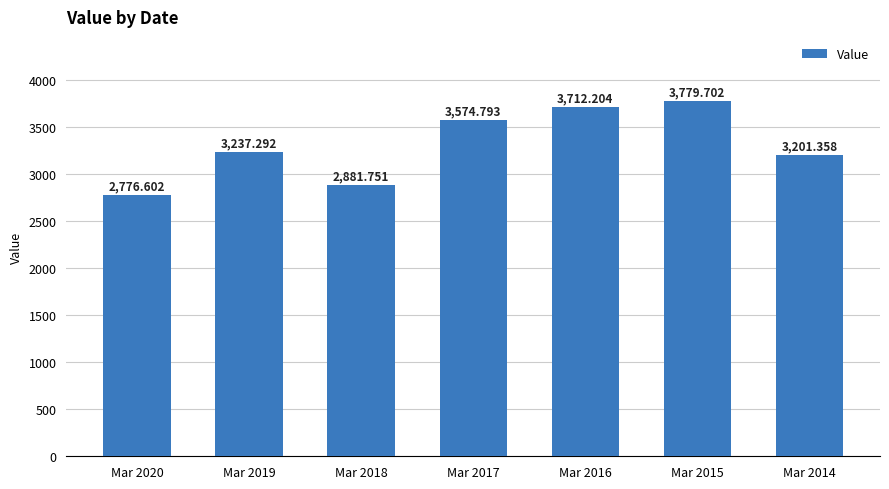

What is the smallest value displayed?

2776.6